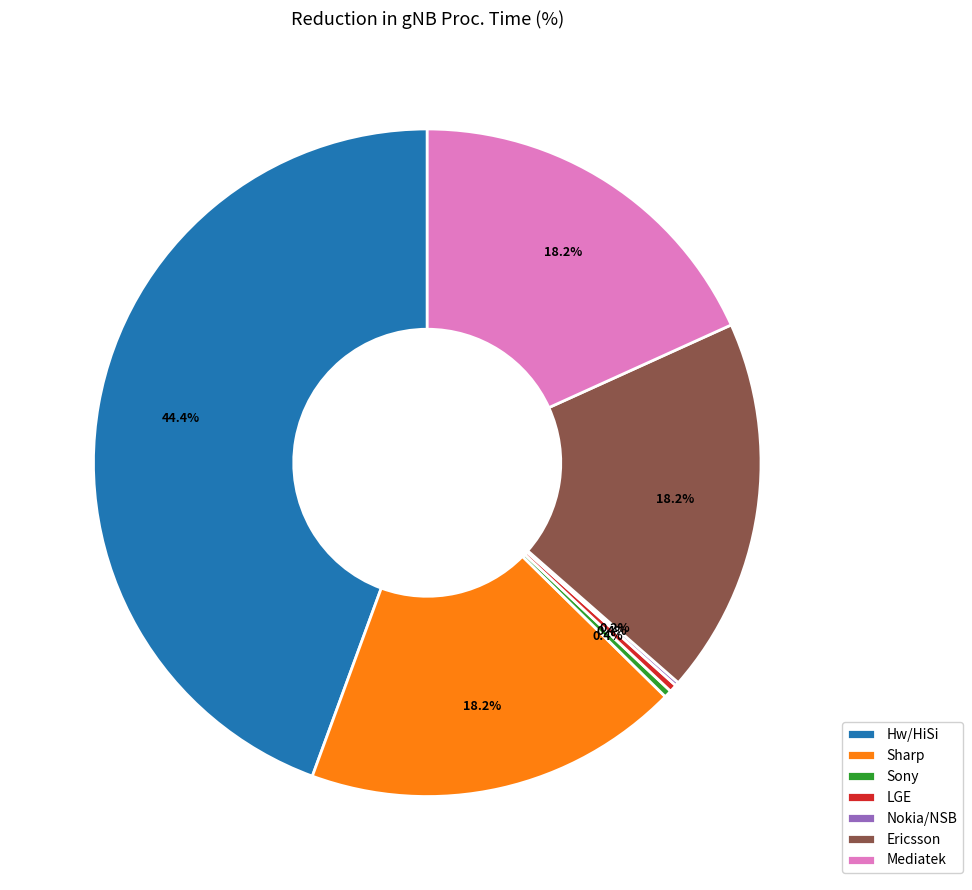

Combined, do Sharp and Ericsson account for over 50%?

No